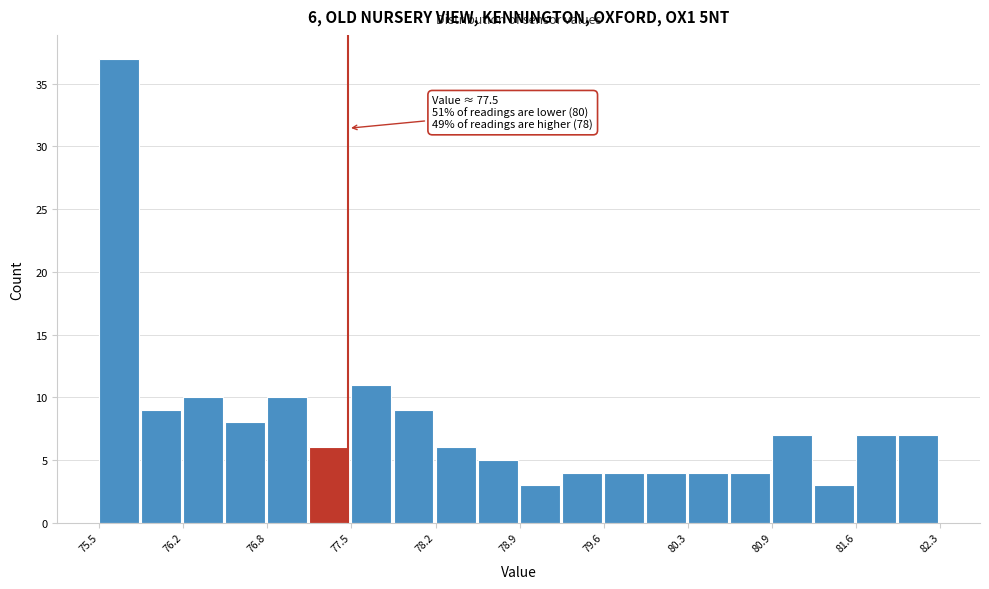

Around what value on the x-axis is the tallest bar? Give the approximate position of its centre, as read against the axis.

75.6